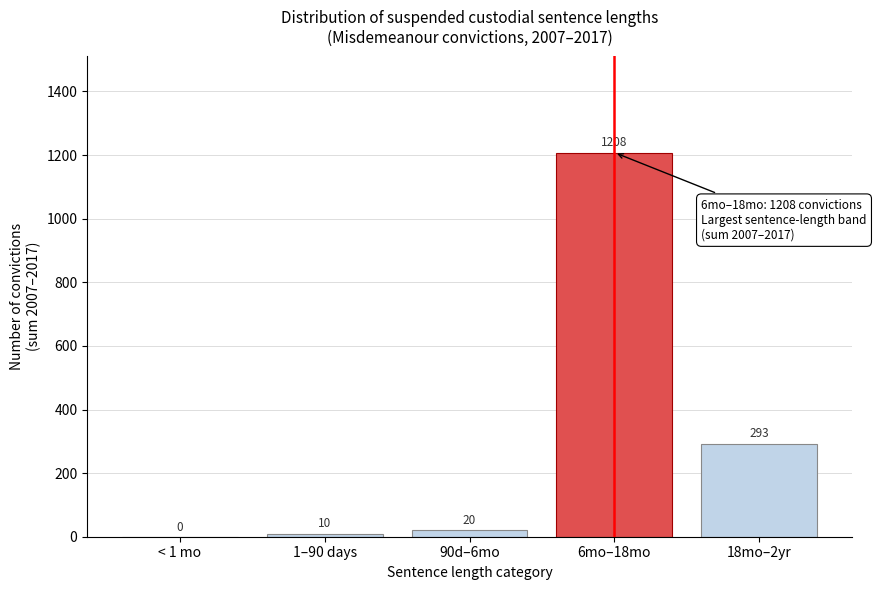

Reading left to right, list all the values displayed in this chart.

< 1 mo=0	1–90 days=10	90d–6mo=20	6mo–18mo=1208	18mo–2yr=293